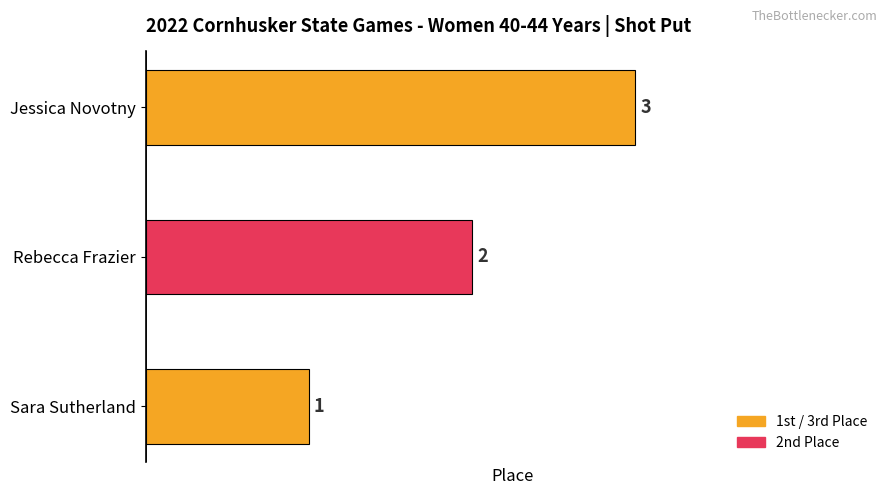

Count the number of data series in this chart.

1